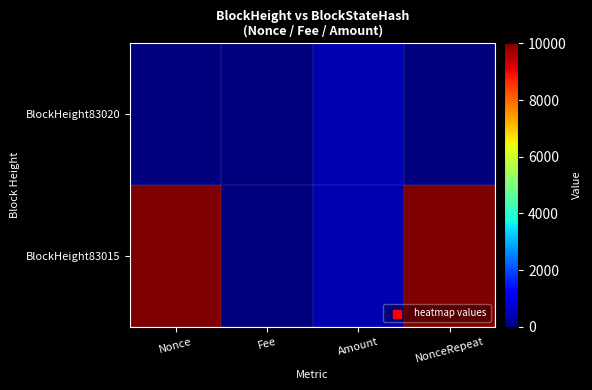

List the series in order of their overall mean, lowest first.

BlockHeight83020, BlockHeight83015